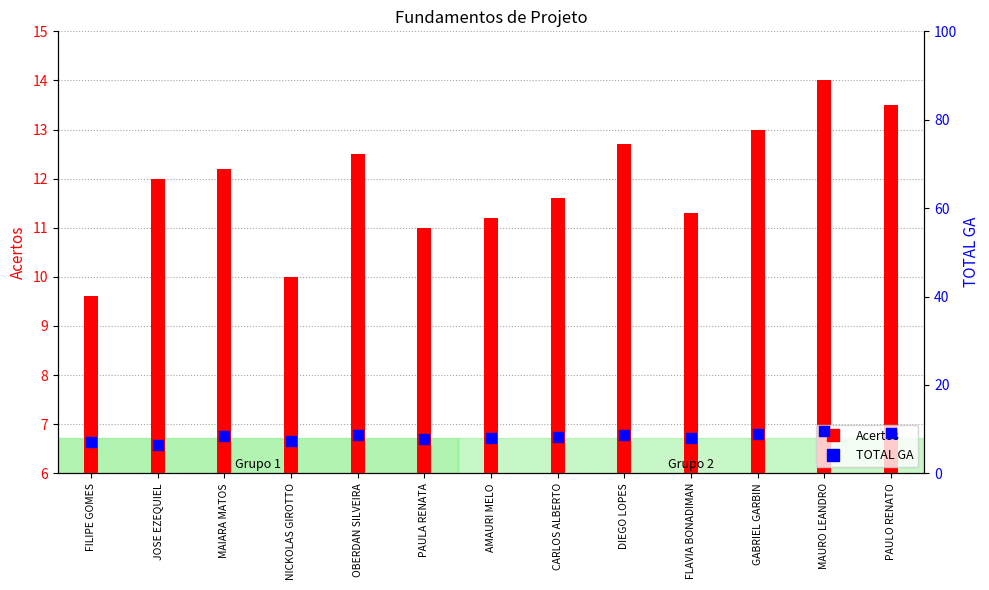

Which series contains the highest Y value?

Acertos